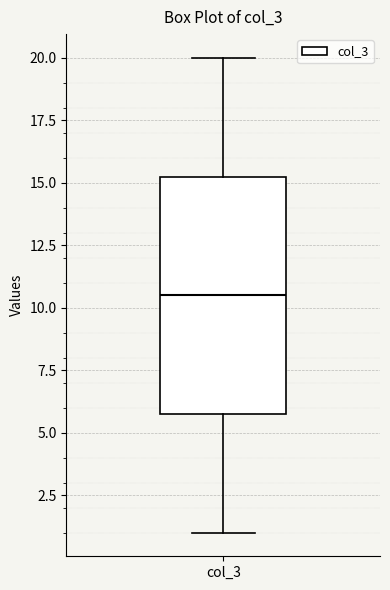

Where does the median line of the box for col_3 sit on the y-axis? The values are not printed on the chart, so give them approximately, as read against the axis.

10.5